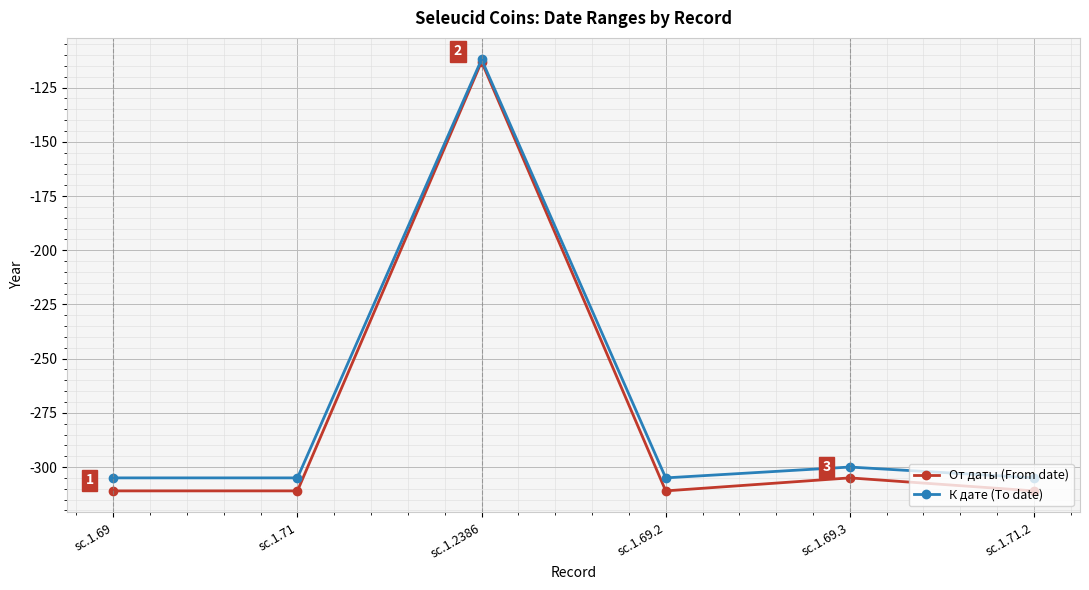

What is the maximum value shown in the chart?

-112